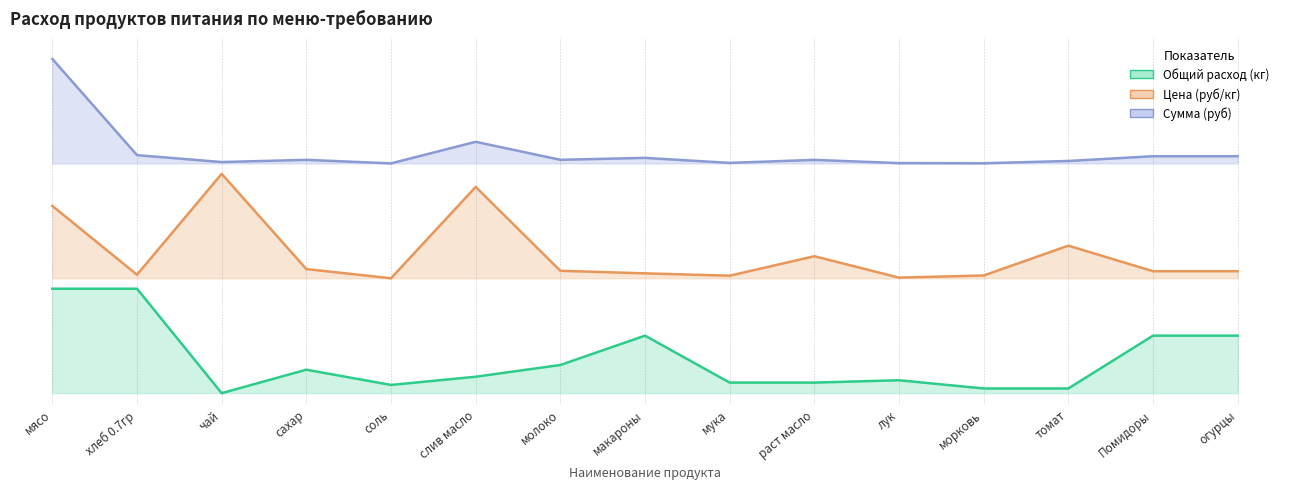

At which label is Сумма (руб) closest to 2?

соль